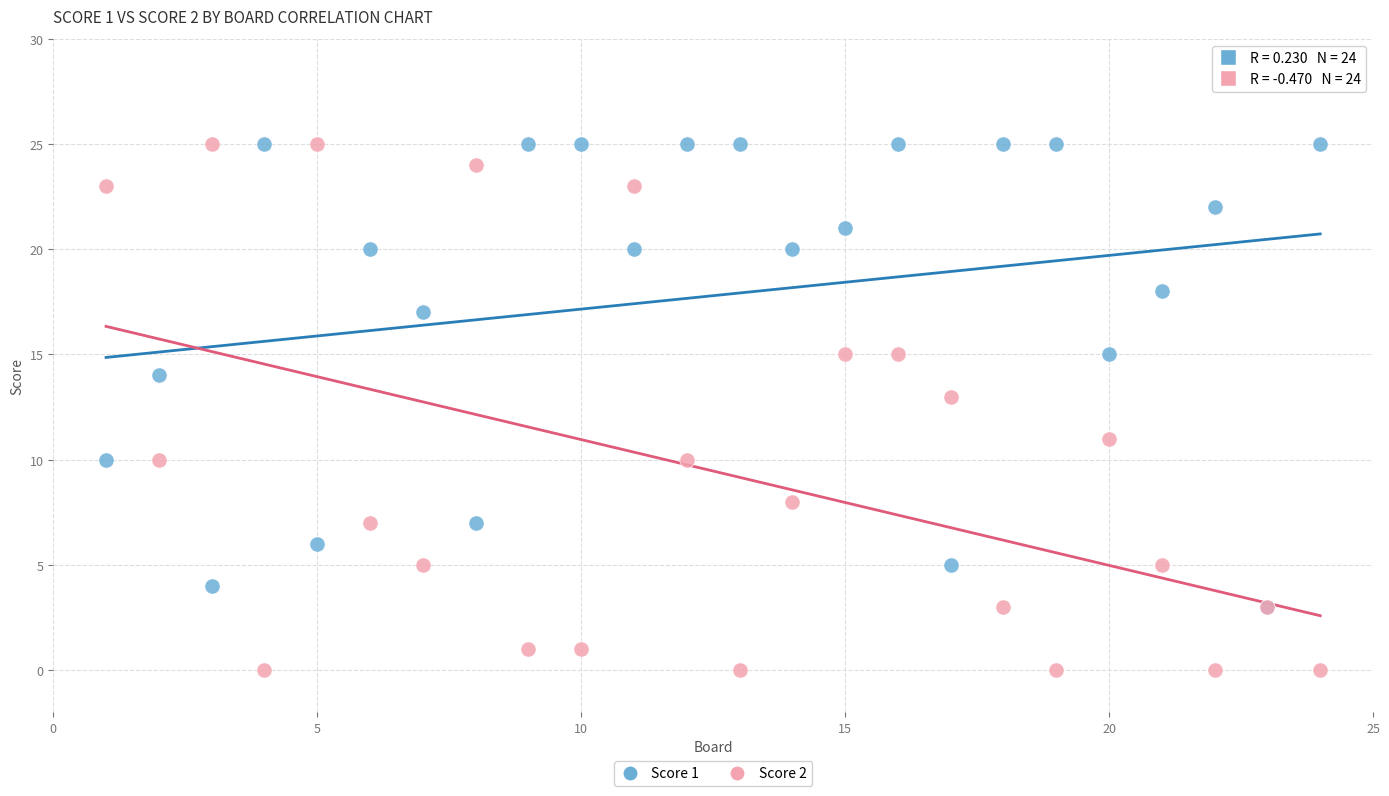

What are all the series names shown in the legend?

Score 1, Score 2